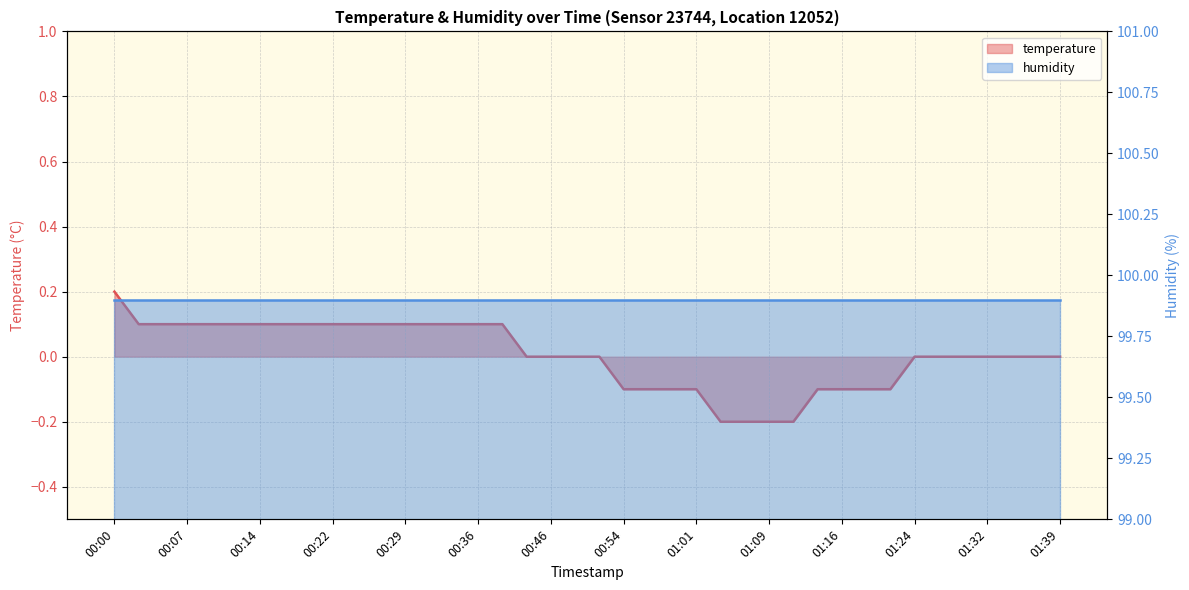

Reading left to right, list all the values displayed in this chart.

temperature: 0.2	0.1	0.1	0.1	0.1	0.1	0.1	0.1	0.1	0.1	0.1	0.1	0.1	0.1	0.1	0.1	0.1	0.0	0.0	0.0	0.0	-0.1	-0.1	-0.1	-0.1	-0.2	-0.2	-0.2	-0.2	-0.1	-0.1	-0.1	-0.1	0.0	0.0	0.0	0.0	0.0	0.0	0.0
humidity: 99.9	99.9	99.9	99.9	99.9	99.9	99.9	99.9	99.9	99.9	99.9	99.9	99.9	99.9	99.9	99.9	99.9	99.9	99.9	99.9	99.9	99.9	99.9	99.9	99.9	99.9	99.9	99.9	99.9	99.9	99.9	99.9	99.9	99.9	99.9	99.9	99.9	99.9	99.9	99.9